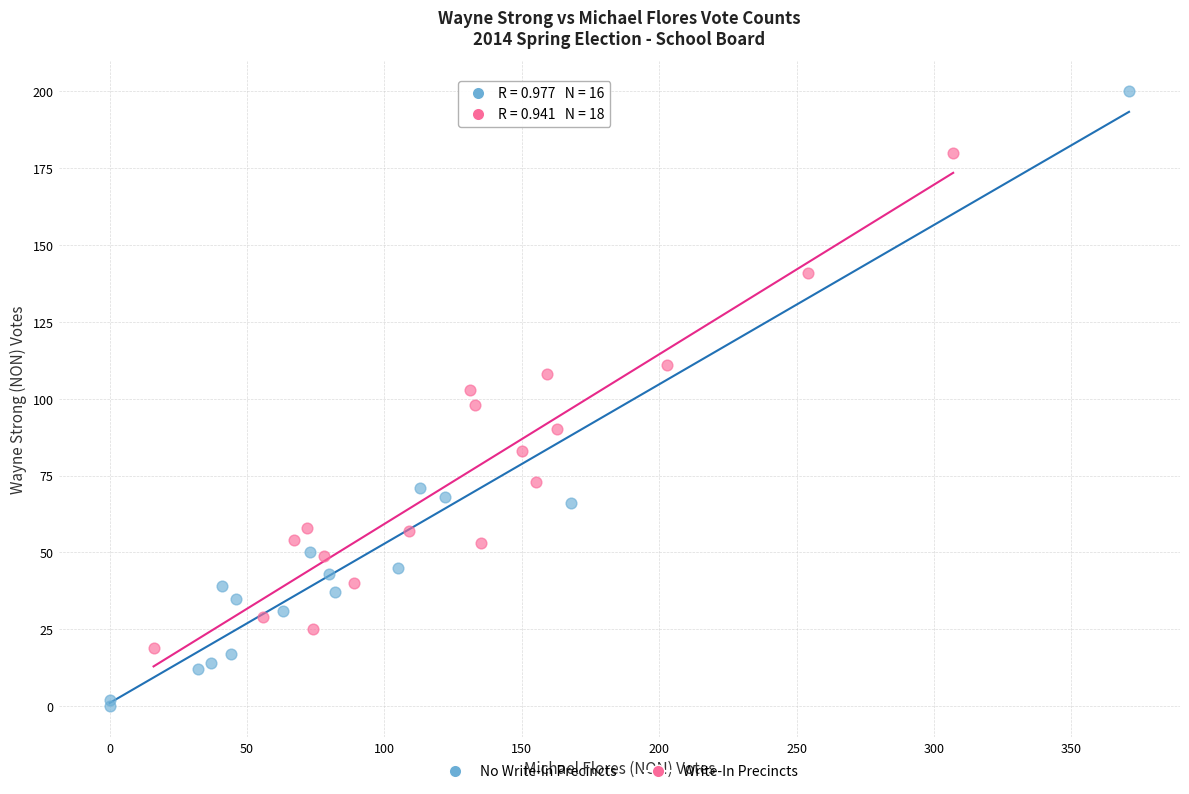

Which series reaches the maximum Y coordinate?

No Write-In Precincts